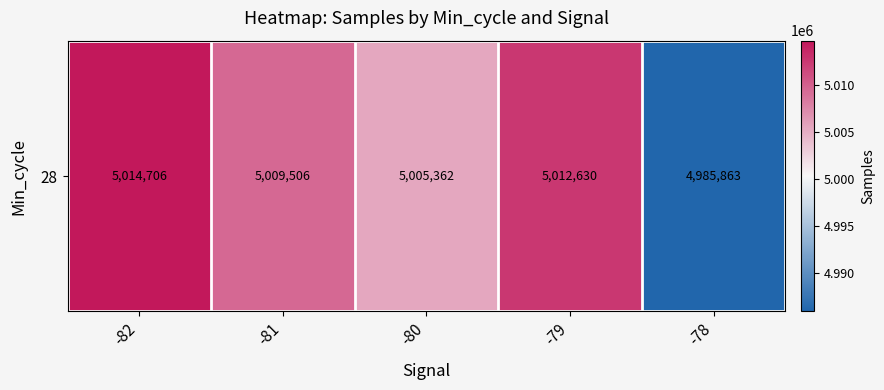

Reading left to right, extract all data points from this chart.

-82=5014706.0	-81=5009505.7	-80=5005362.3	-79=5012630.0	-78=4985863.0